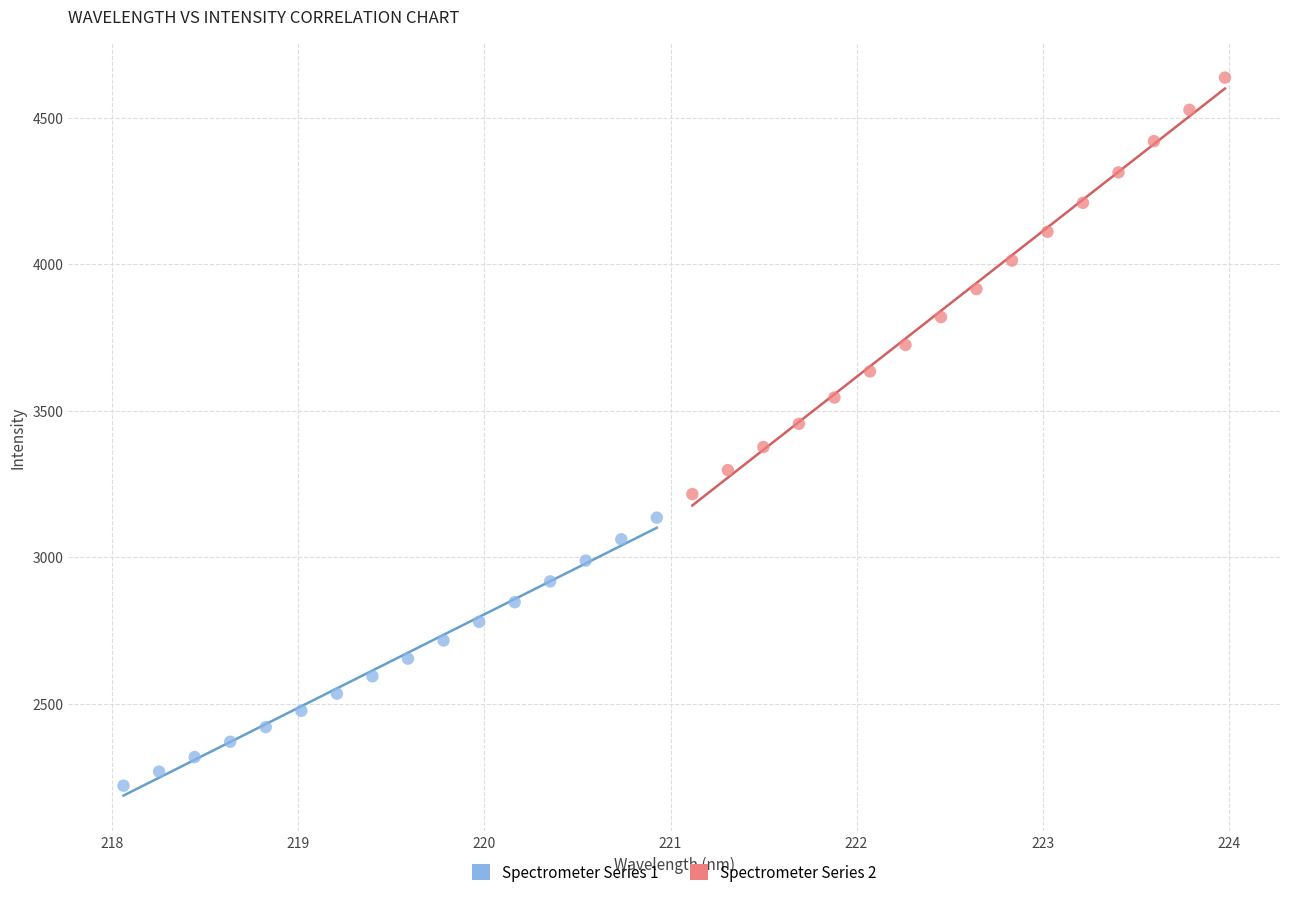

Which series has the widest spread of Y values?

Spectrometer Series 2